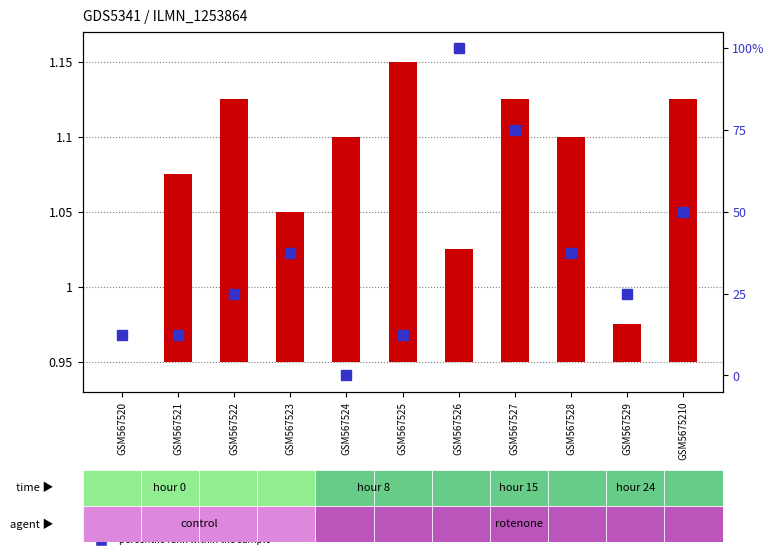

What is the difference between the second highest and minimum values in the transformed count series?

0.2